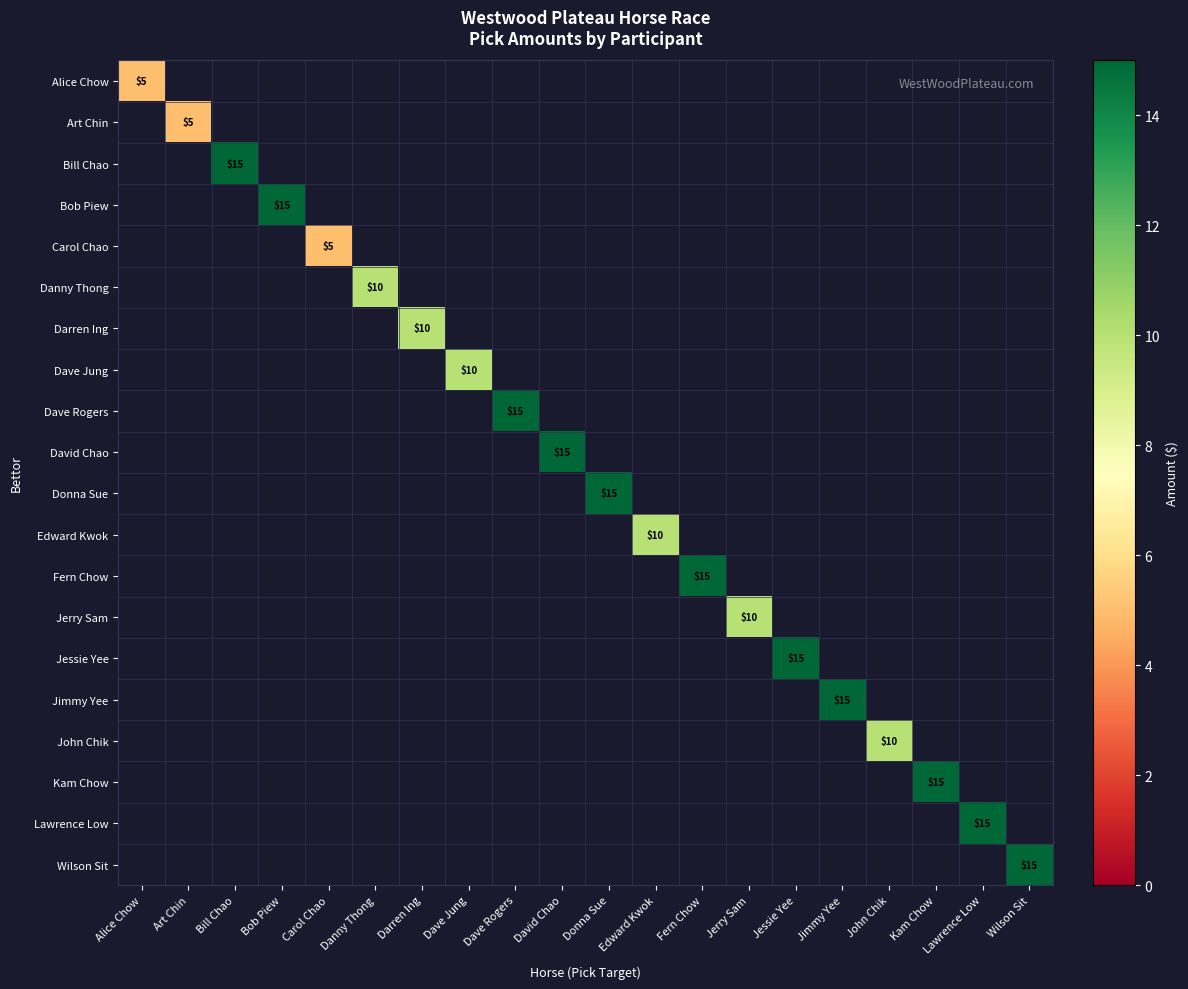

The value of John Chik at John Chik is 10. True or false?

True